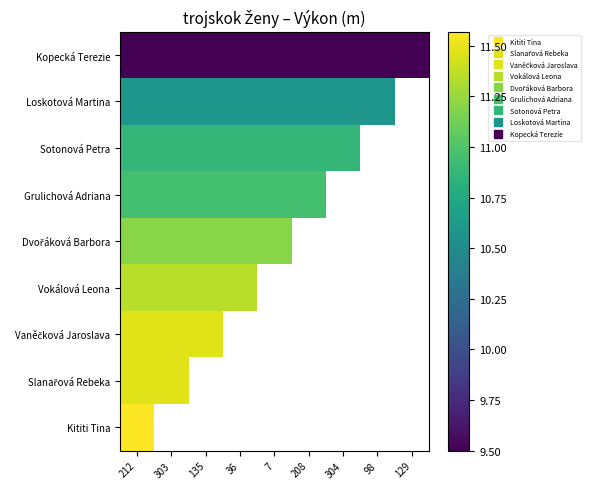

List the labels in order of Sotonová Petra value, largest first.

212, 303, 135, 36, 7, 208, 304, 98, 129